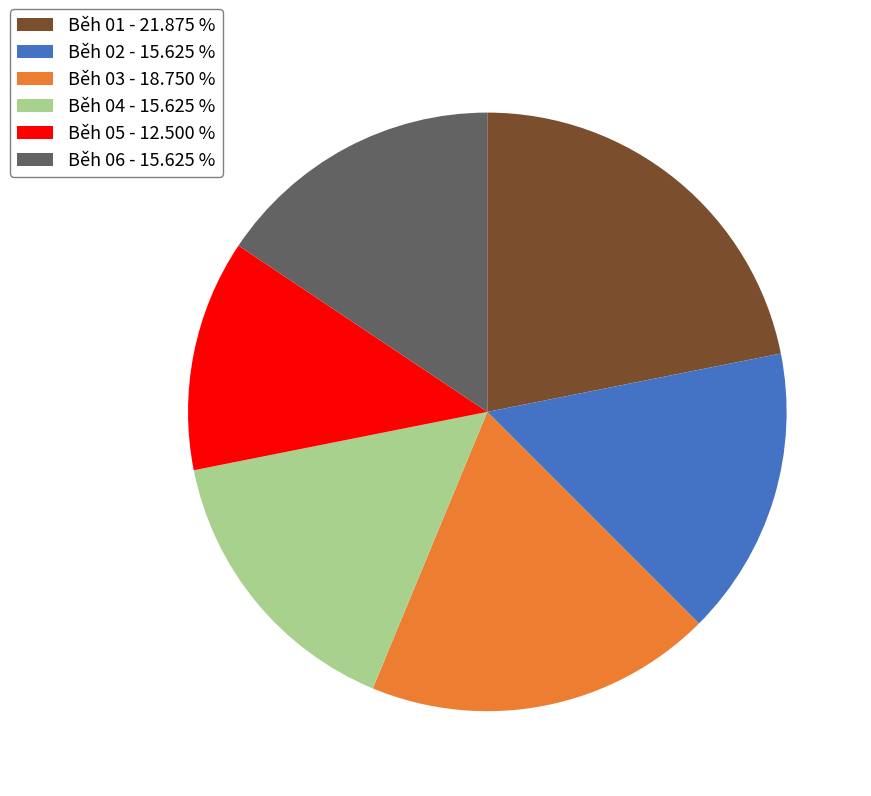

How many segments does this pie chart have?

6